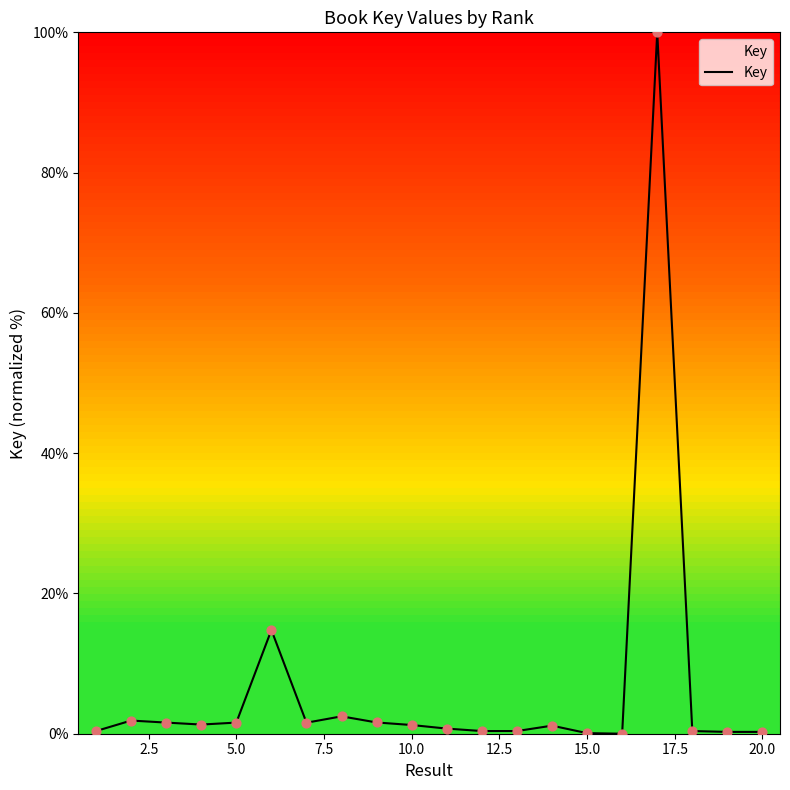

What is the difference between the maximum and minimum values?

100.0